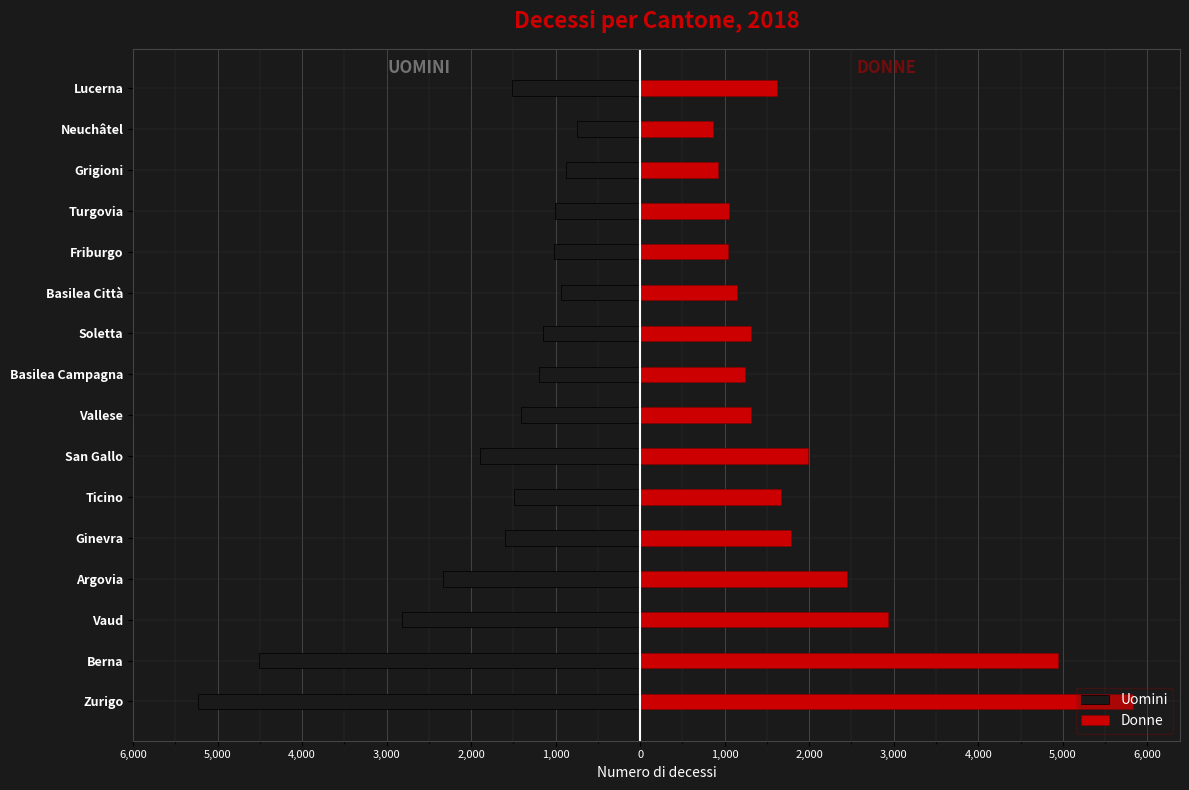

How many bars are there in total?

32